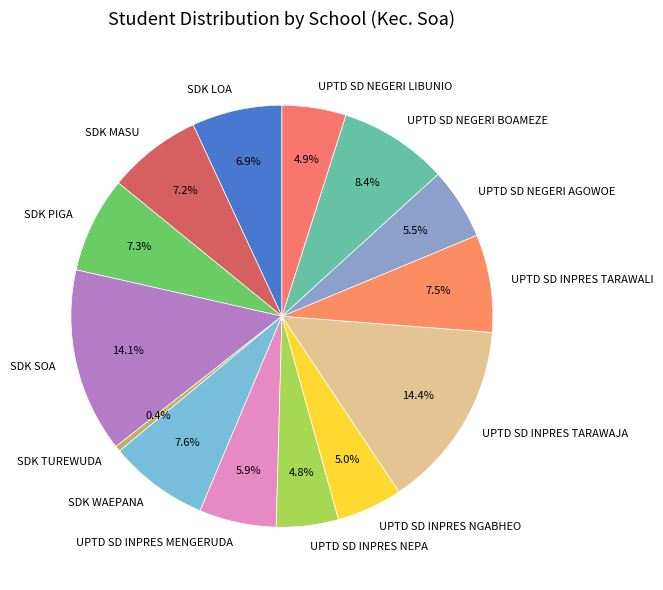

Is it true that SDK PIGA is 7% of the pie?

True